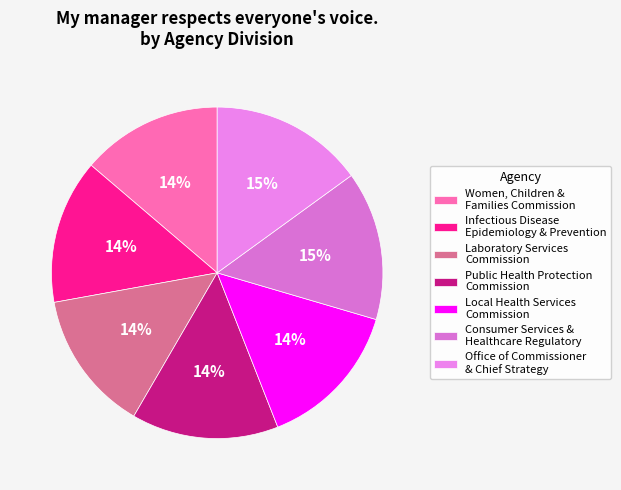

What is the ratio of the value at Local Health Services Commission to the value at Infectious Disease Epidemiology & Prevention?

1.0